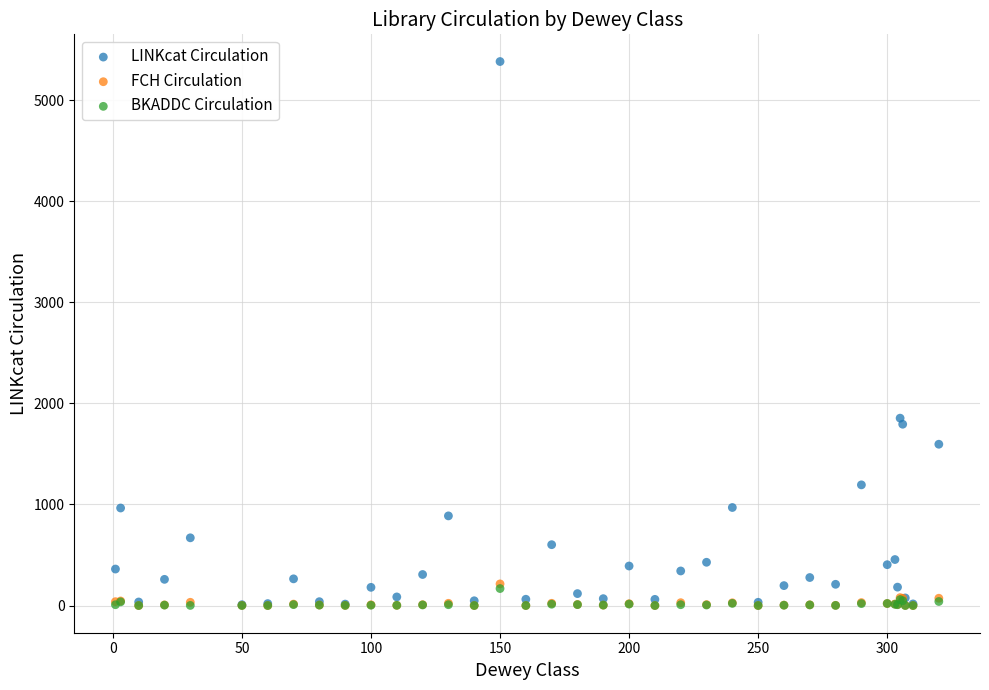

Which series reaches the maximum Y coordinate?

LINKcat Circulation